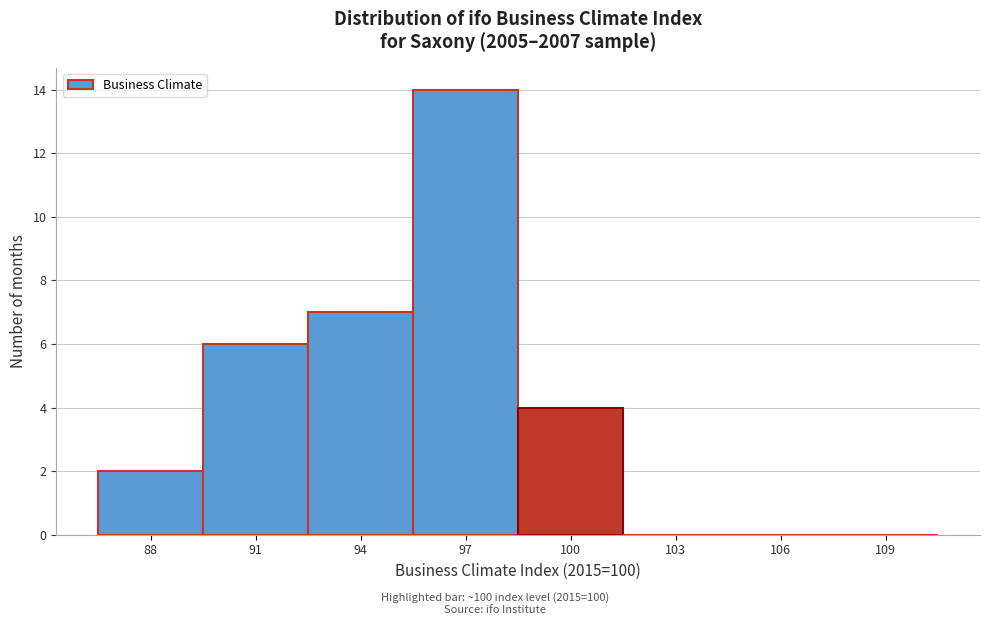

Reading right to left, what are all the values shown in this chart?

109=0	106=0	103=0	100=4	97=14	94=7	91=6	88=2